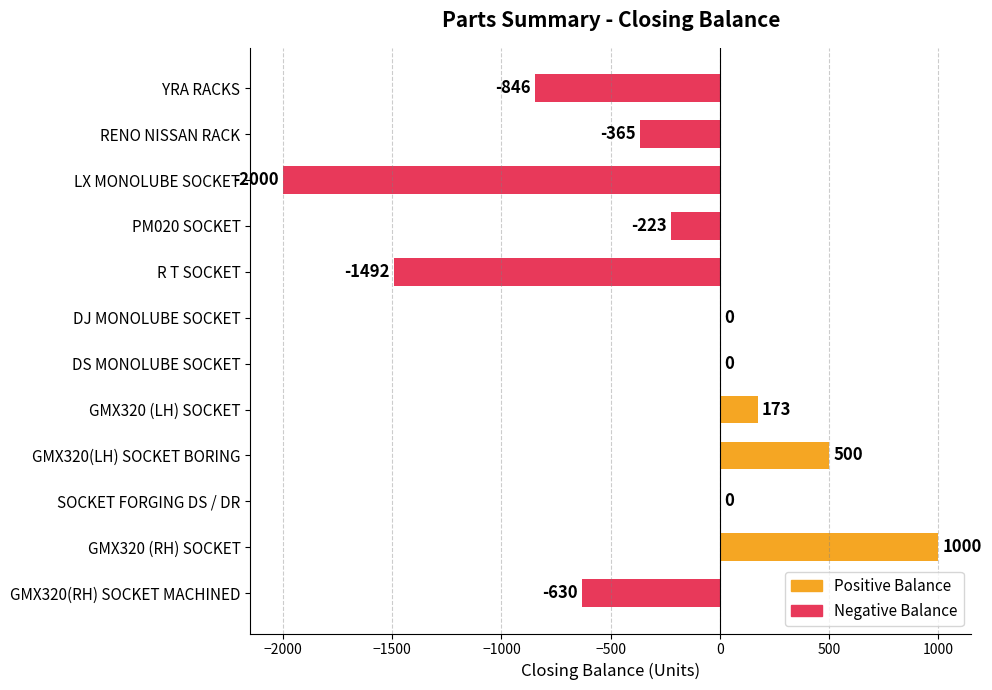

What is the sum of all values?

-3883